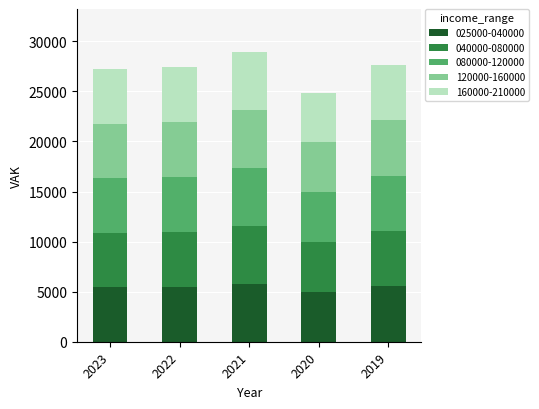

What is the total value across all series at 2023?

27226